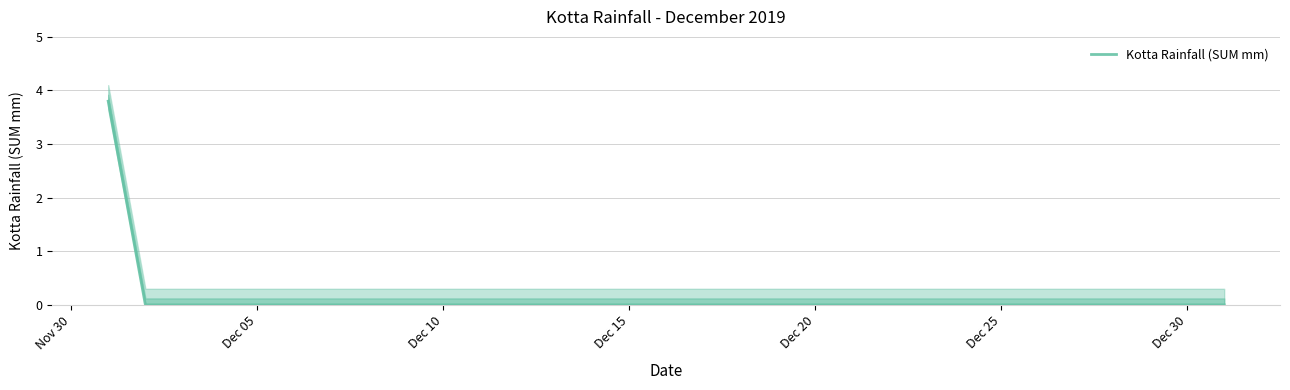

Is it true that Kotta Rainfall (SUM mm) equals -1.2 at Dec 20?

False